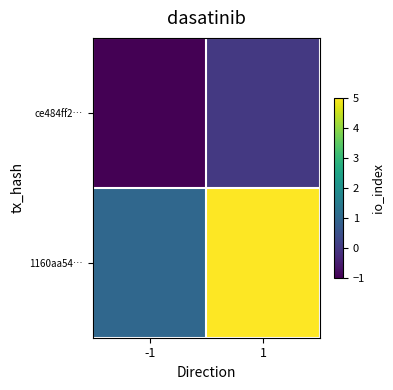

At which category is the sum across all series the highest?

1